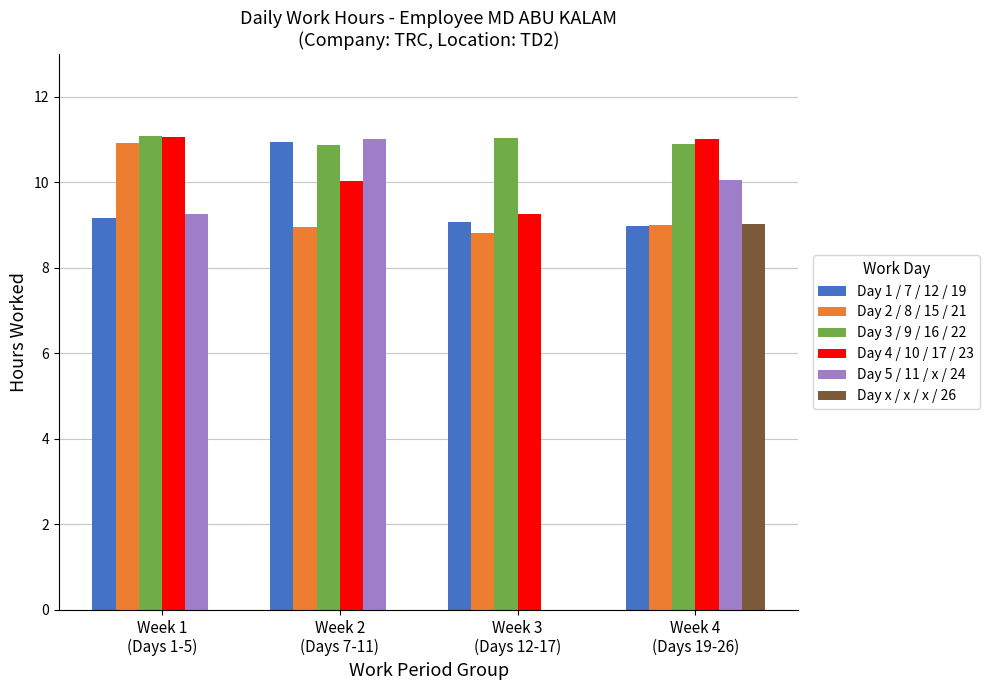

Is it true that Day 2 / 8 / 15 / 21 equals 8.9 at Week 2
(Days 7-11)?

True